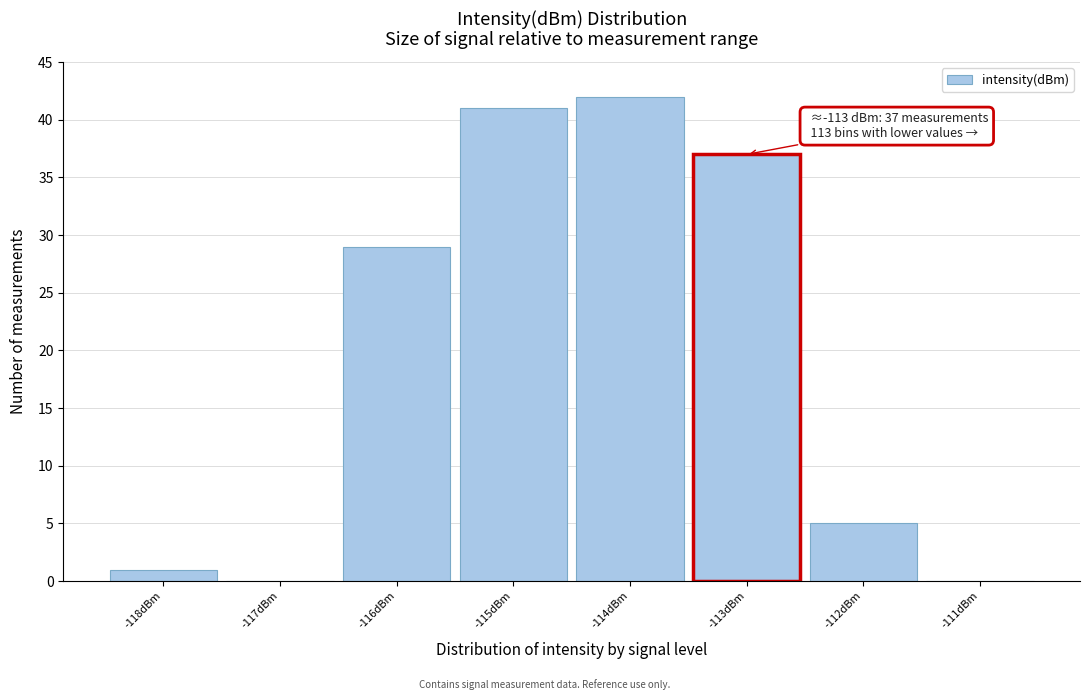

Reading left to right, list all the values displayed in this chart.

-118dBm=1	-117dBm=0	-116dBm=29	-115dBm=41	-114dBm=42	-113dBm=37	-112dBm=5	-111dBm=0